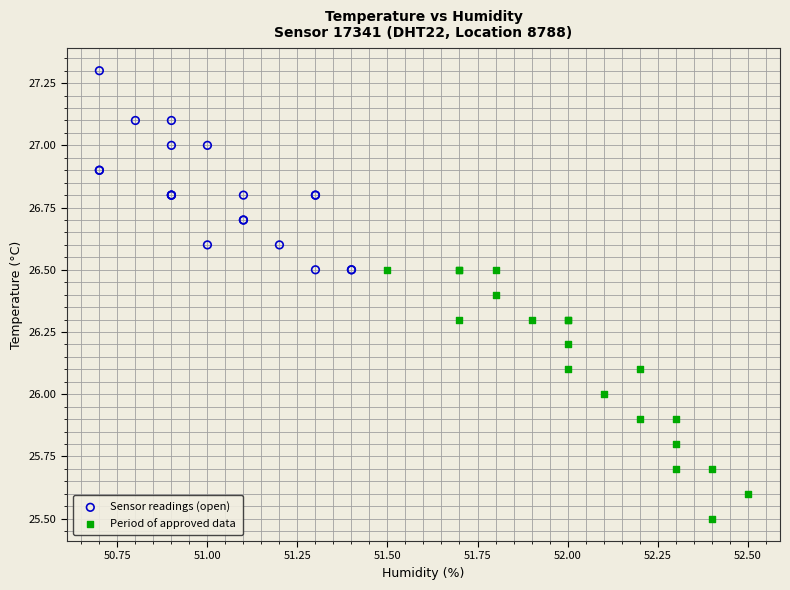

Which series reaches the minimum Y coordinate?

Period of approved data